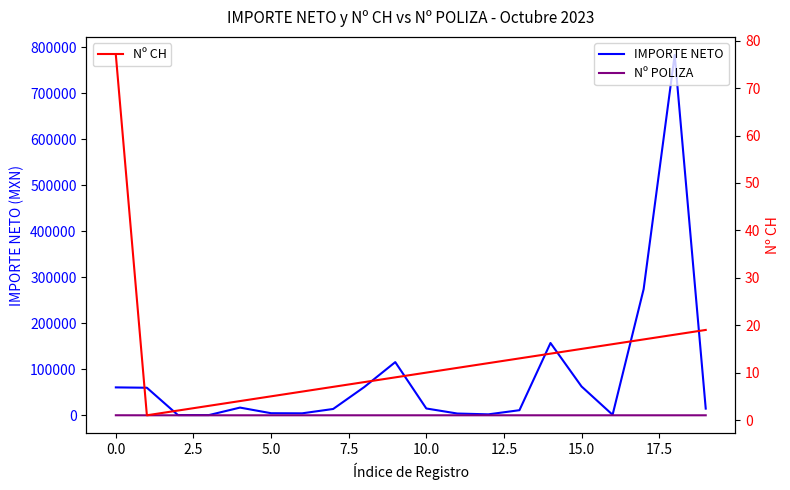

What is the minimum value shown in the chart?

1.0